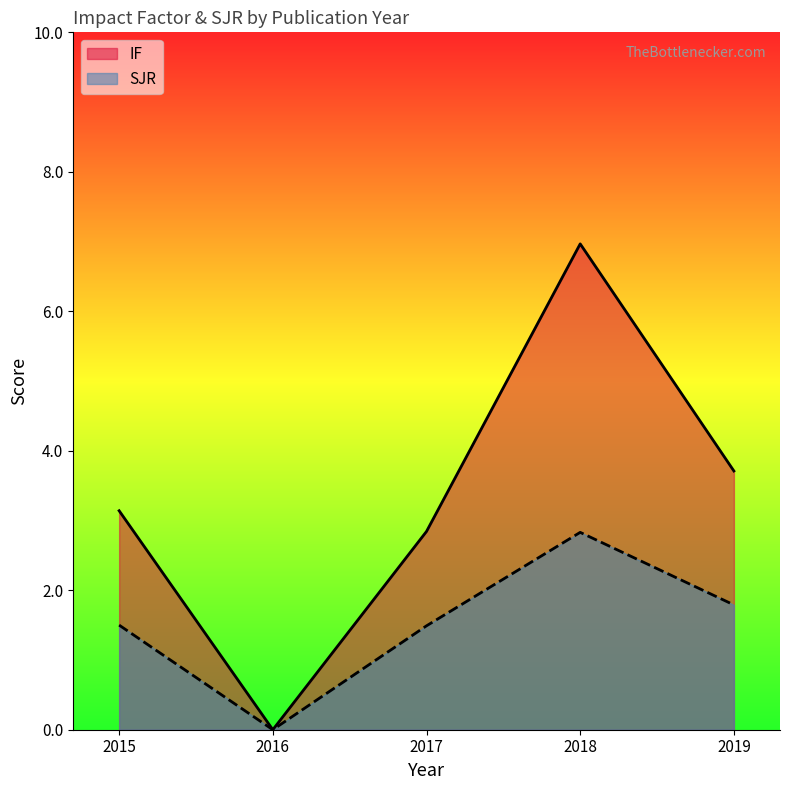

Which has a higher value, 2018 or 2019?

2018